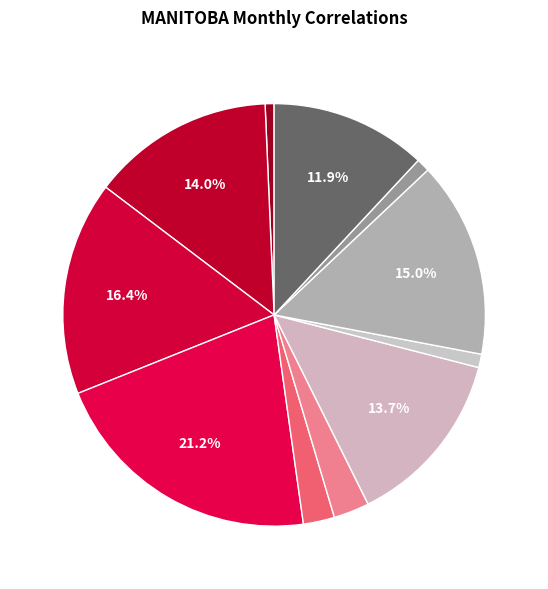

Does any single category account for the majority?

No